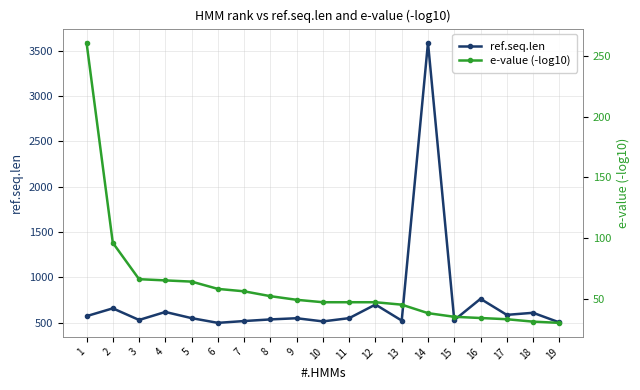

What is the value of the ref.seq.len point at the 5th from the left?

550